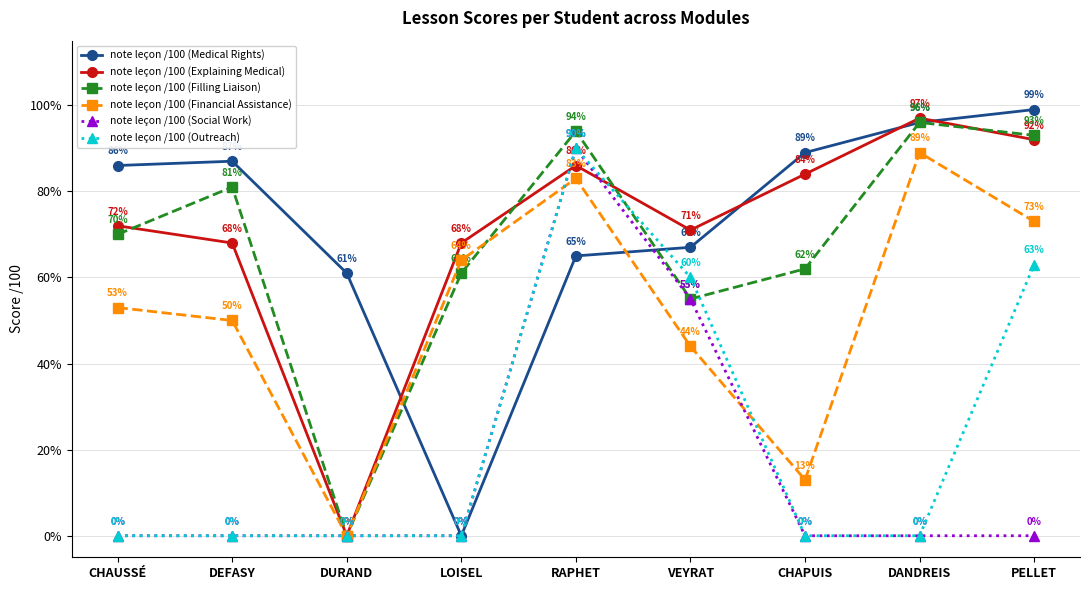

After their last crossing, which series has the higher values: note leçon /100 (Explaining Medical) or note leçon /100 (Social Work)?

note leçon /100 (Explaining Medical)